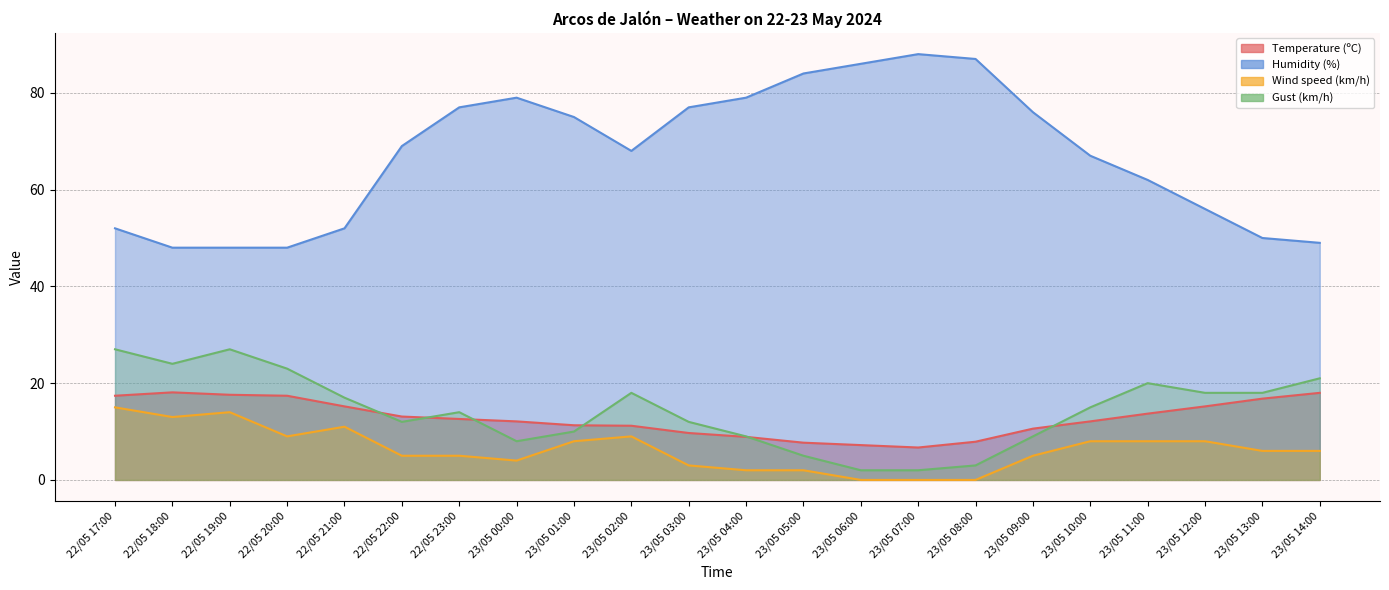

Where does the Gust (km/h) series first go above 15?

22/05 17:00